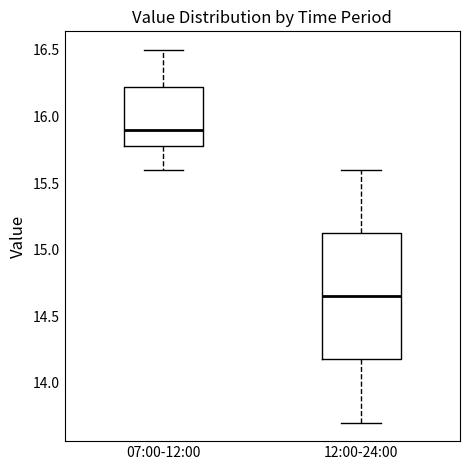

Which box's median line is the lowest?

12:00-24:00